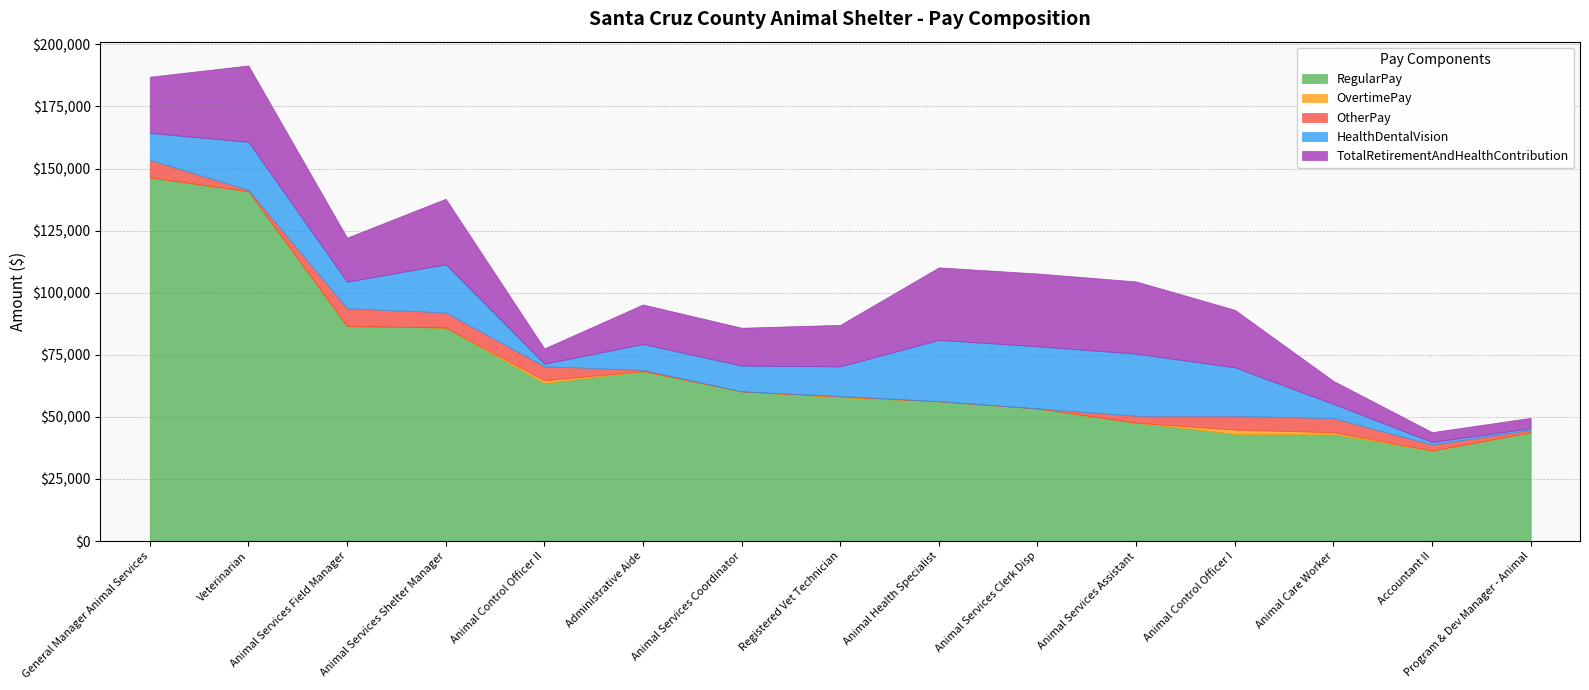

How many lines are shown in the chart?

5